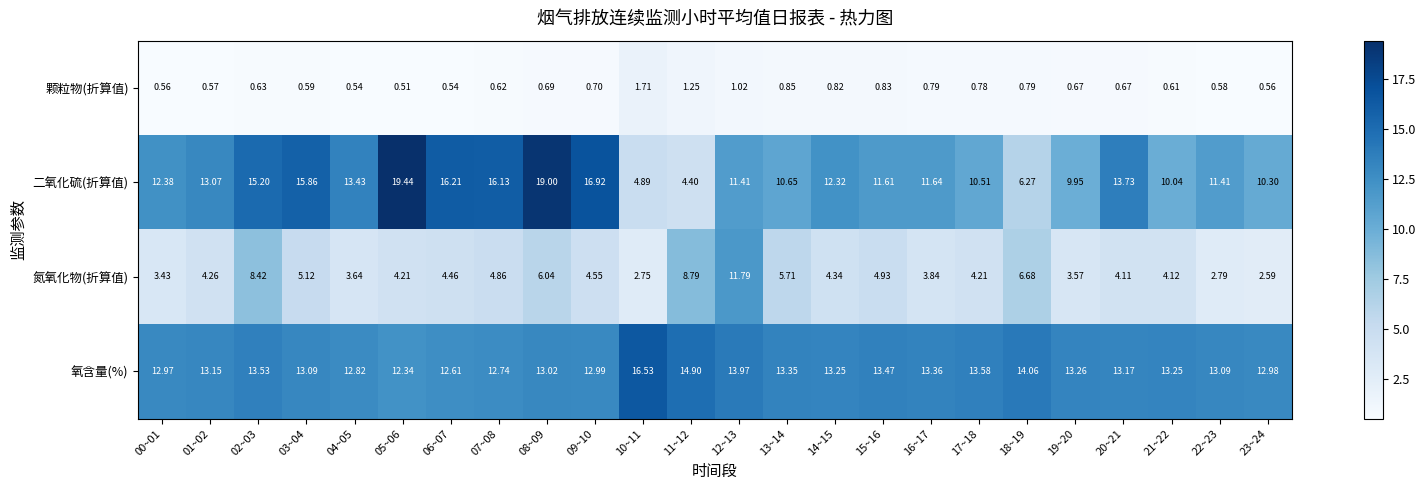

At 13~14, list the series in order from smallest to largest.

颗粒物(折算值), 氮氧化物(折算值), 二氧化硫(折算值), 氧含量(%)